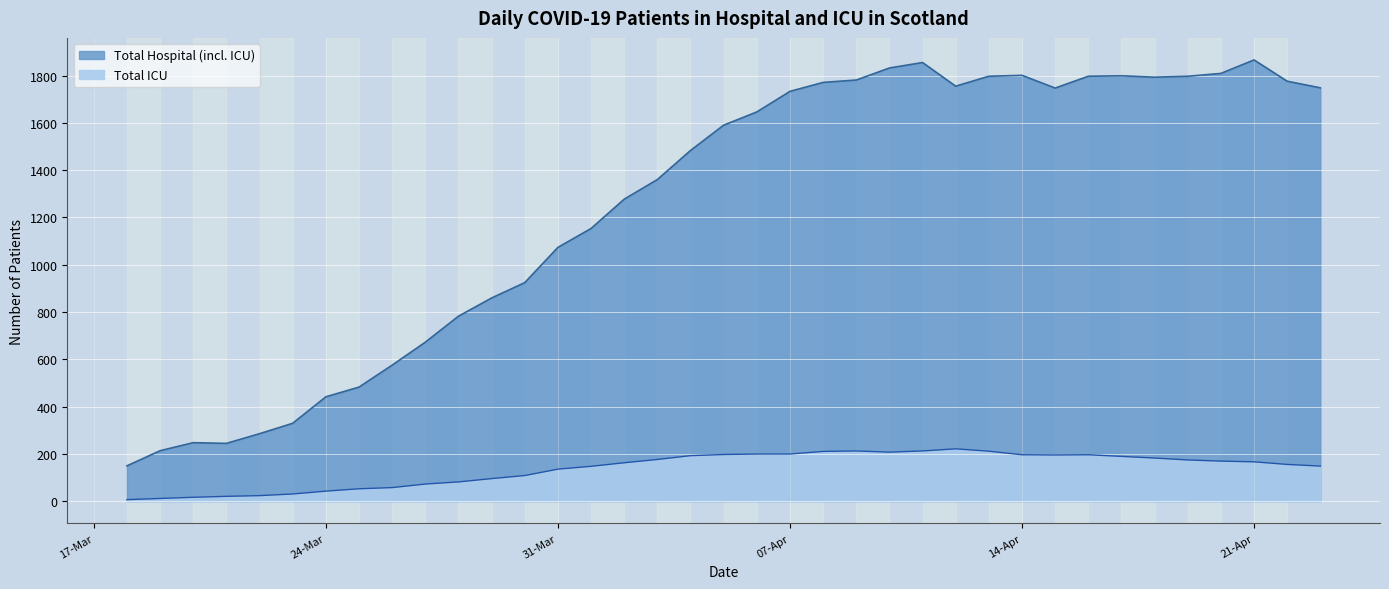

What is the difference between the second highest and minimum values in the Total ICU series?

206